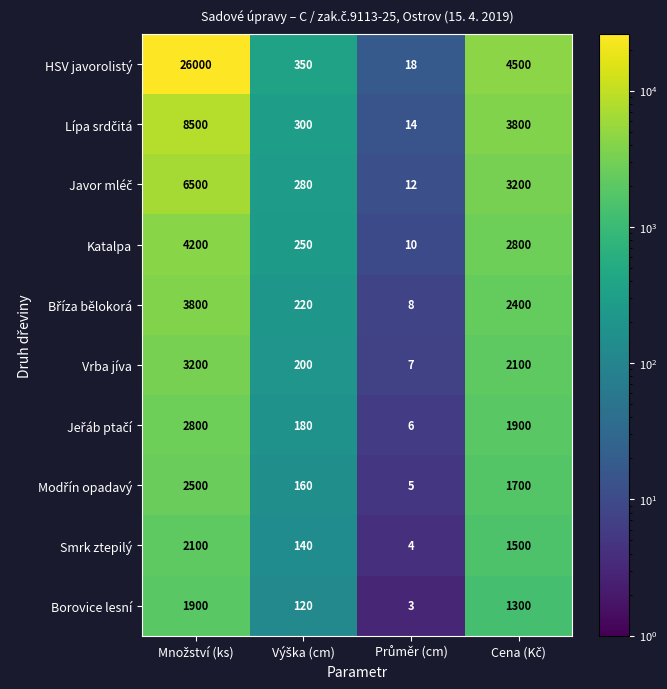

Which series has the largest total across all categories?

HSV javorolistý